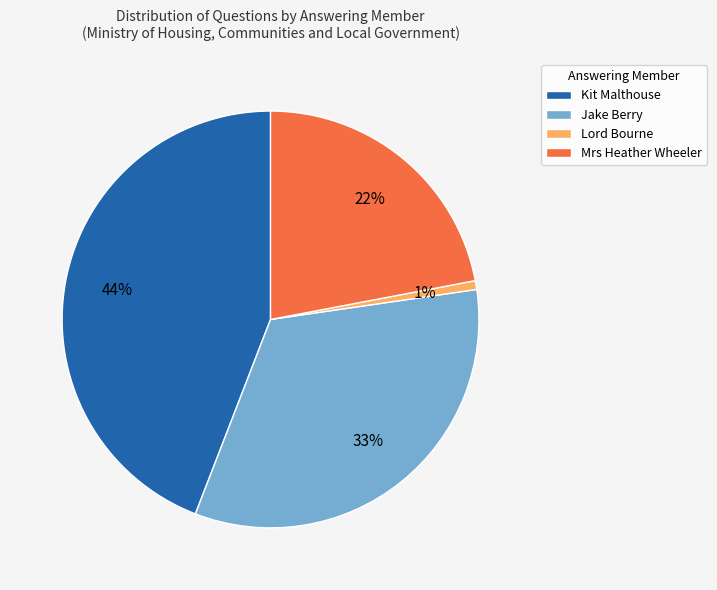

What is the smallest slice in the pie chart?

Lord Bourne